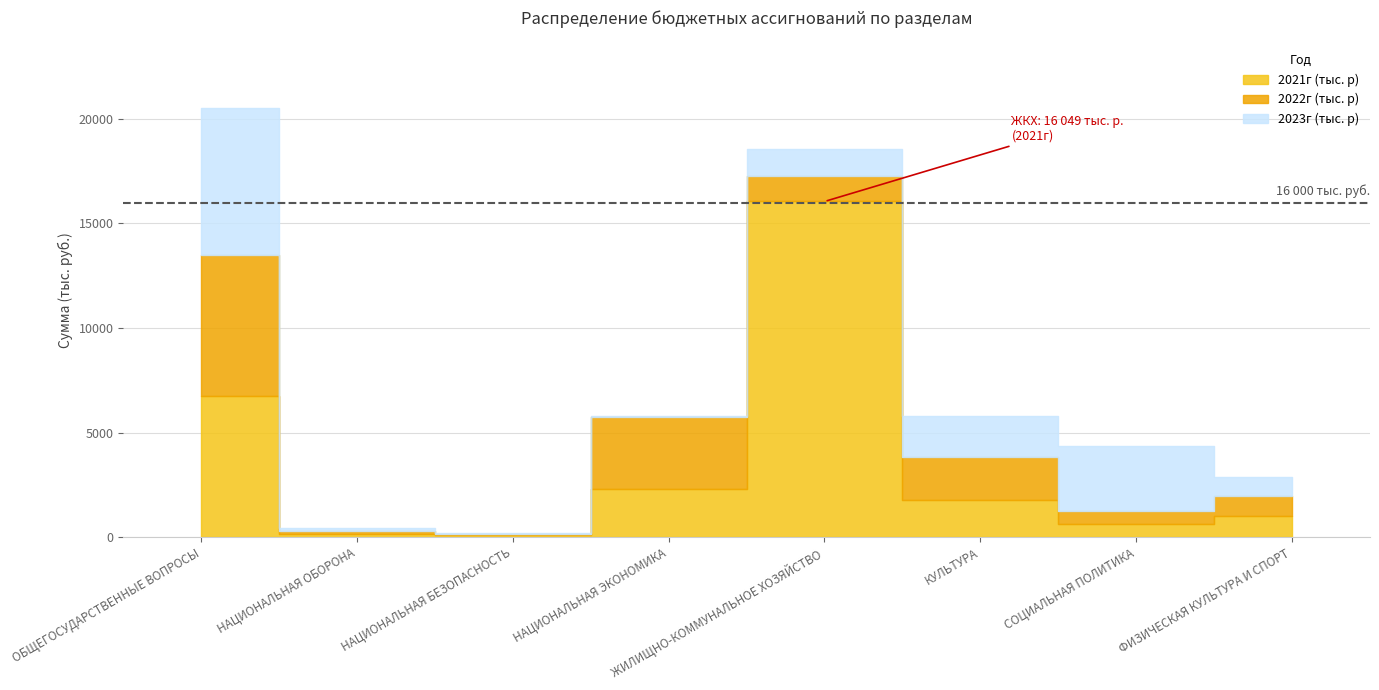

Which has a higher value, КУЛЬТУРА or НАЦИОНАЛЬНАЯ ЭКОНОМИКА?

НАЦИОНАЛЬНАЯ ЭКОНОМИКА